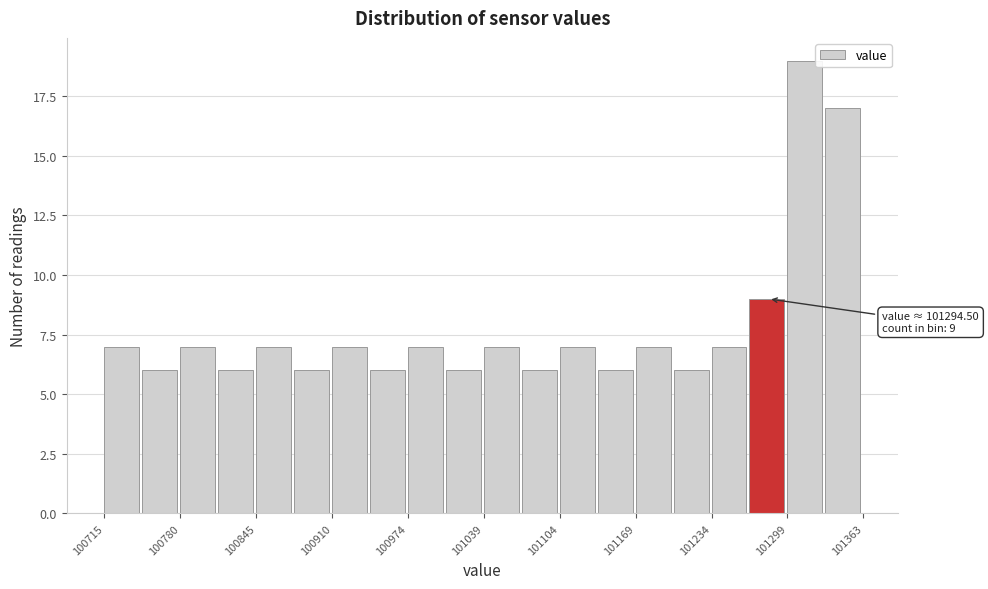

Read against the x-axis, roughly where is the centre of the tallest bar?

101310